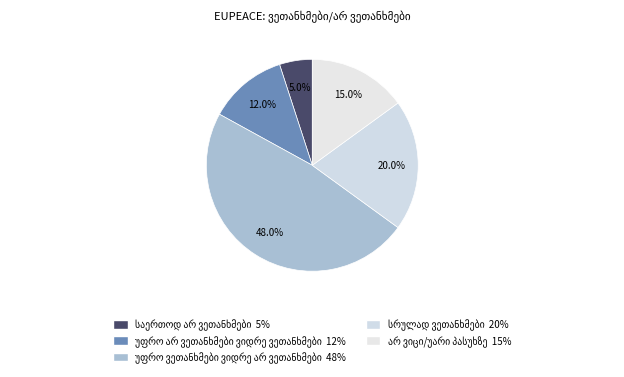

Is it true that უფრო არ ვეთანხმები ვიდრე ვეთანხმები is 5% of the pie?

False